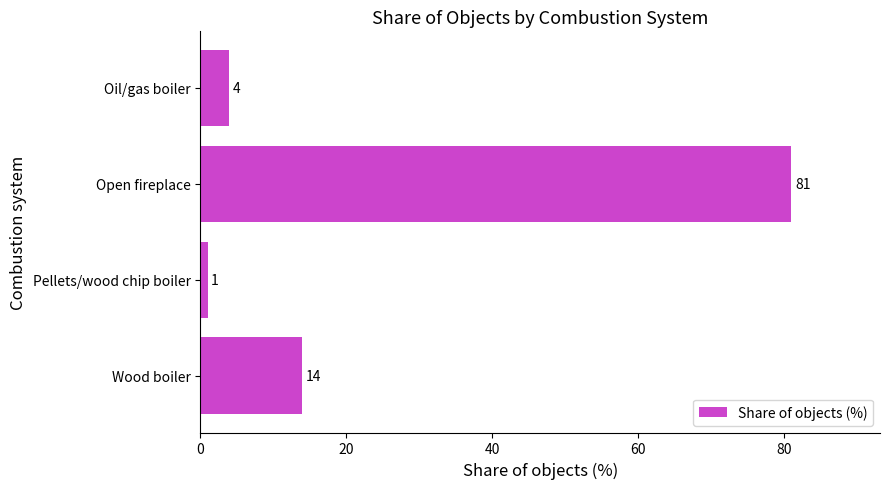

What is the difference between the maximum and minimum values?

80